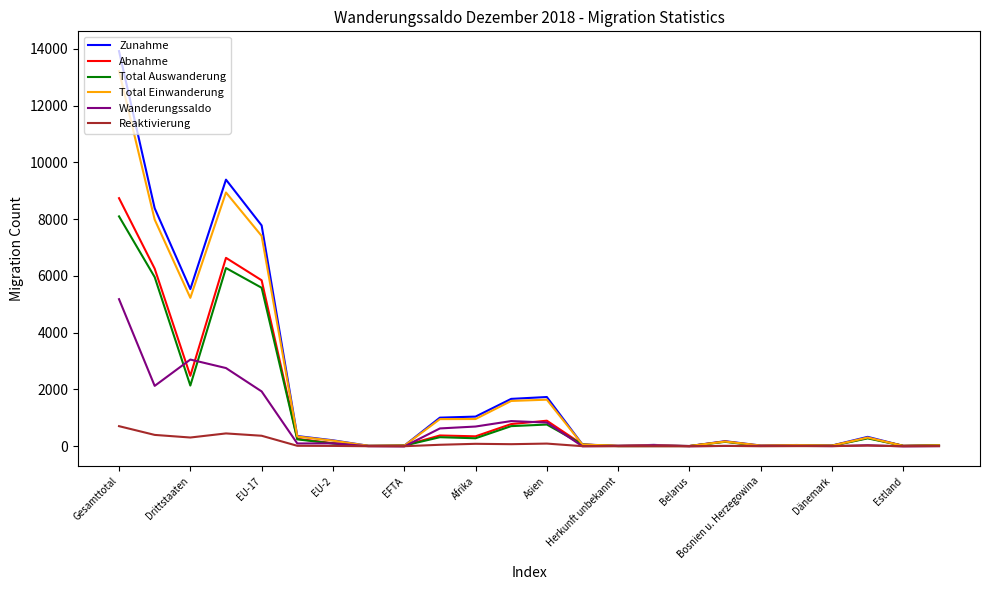

List the series in order of their peak value, highest first.

Zunahme, Total Einwanderung, Abnahme, Total Auswanderung, Wanderungssaldo, Reaktivierung